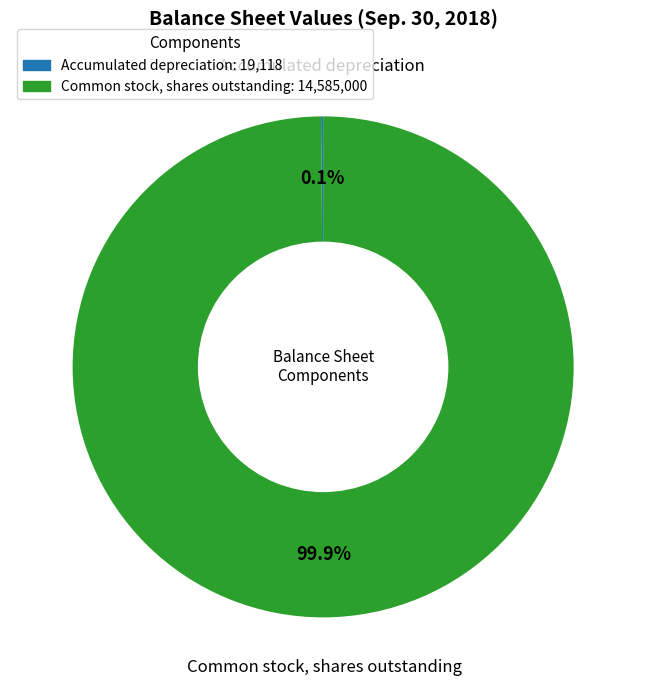

What is the largest slice in the pie chart?

Common stock, shares outstanding